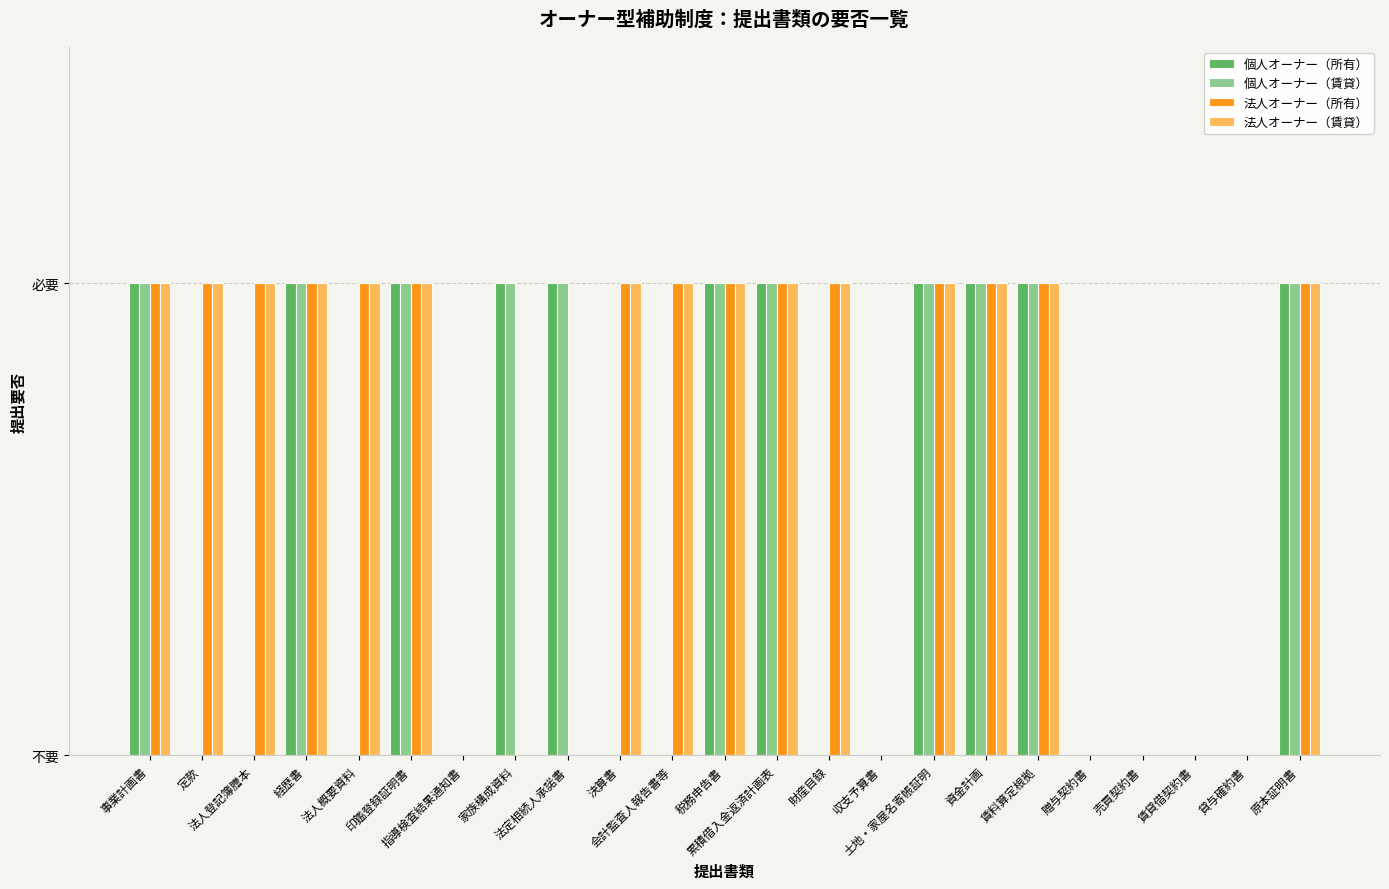

Which series has the largest total across all categories?

法人オーナー（所有）